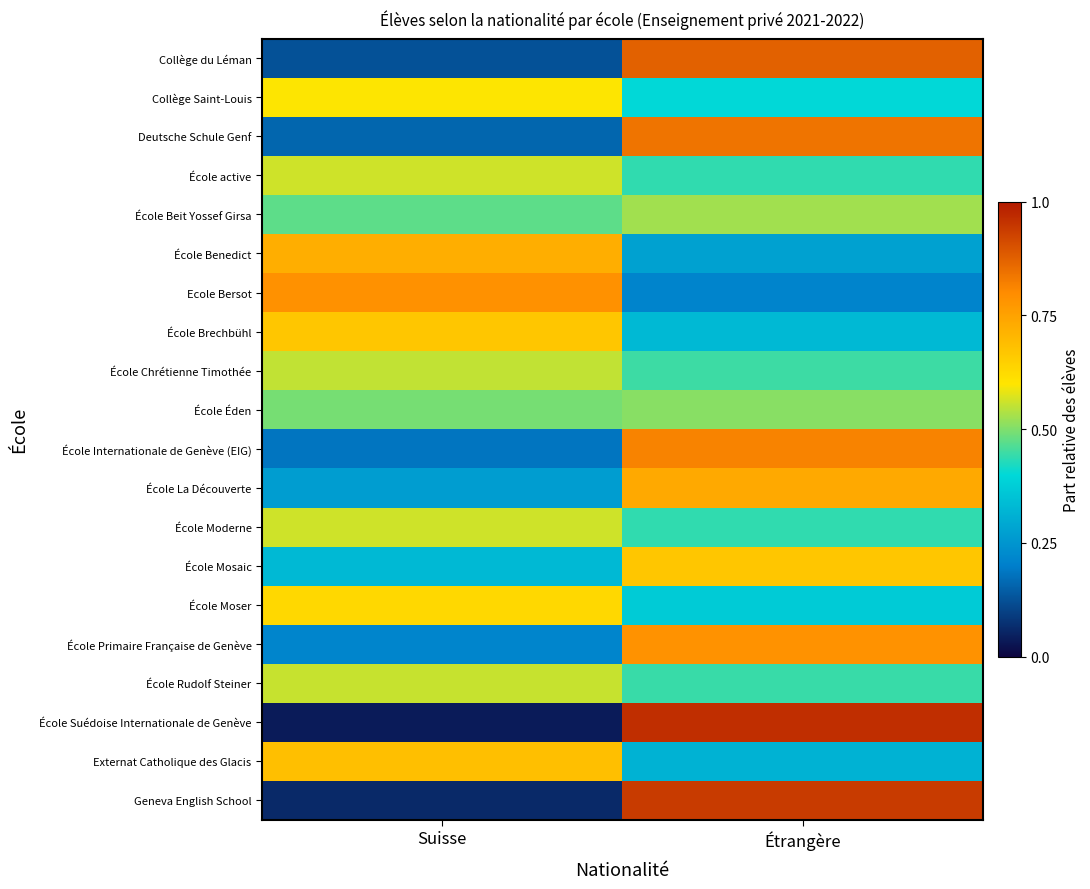

Which label corresponds to the smallest value in the chart?

Suisse